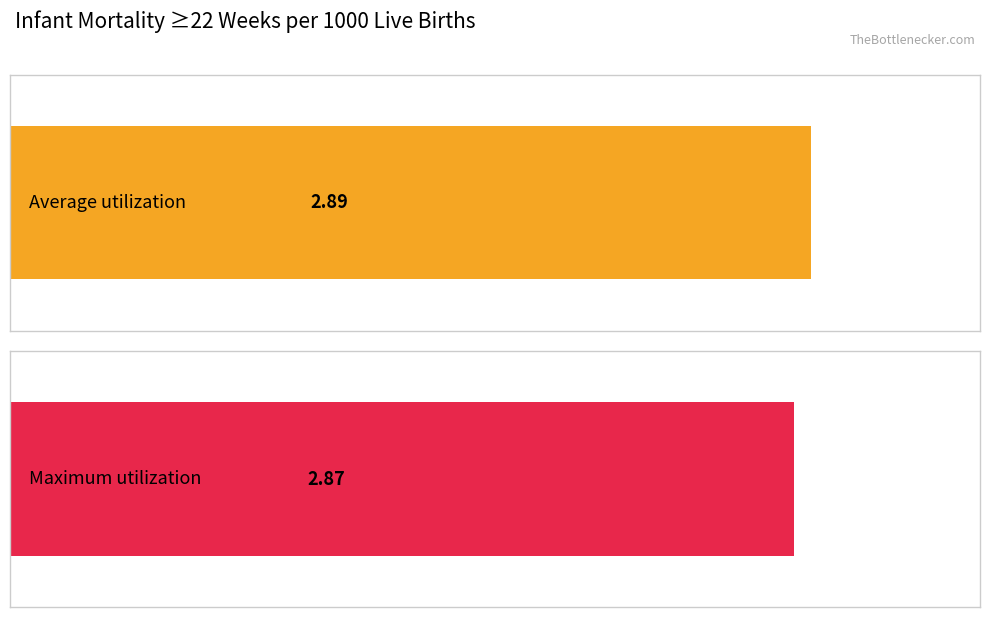

List the series in order of their peak value, highest first.

Average utilization, Maximum utilization